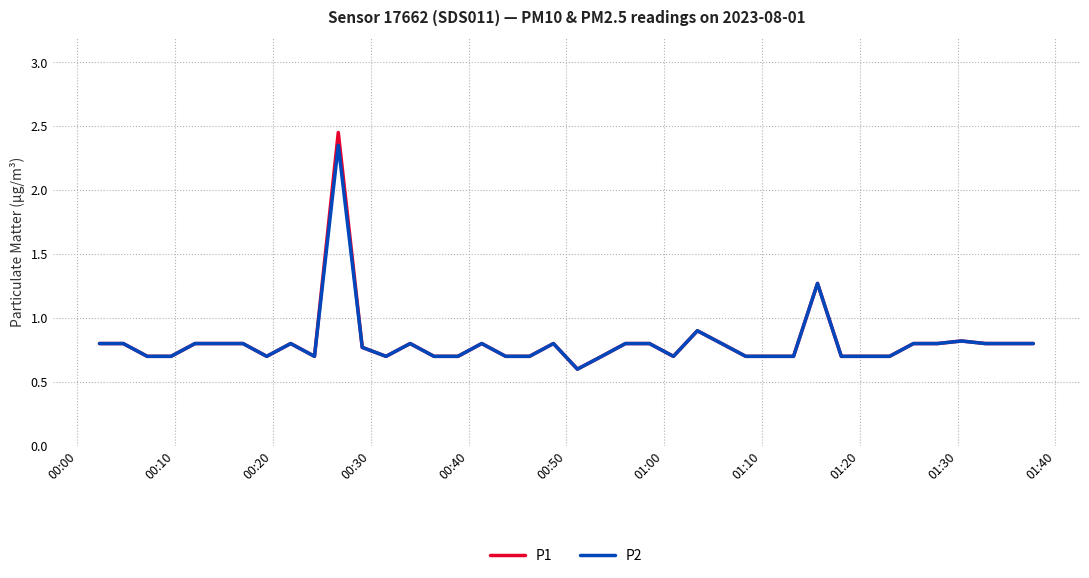

Is this an area chart (filled region under the line)?

No